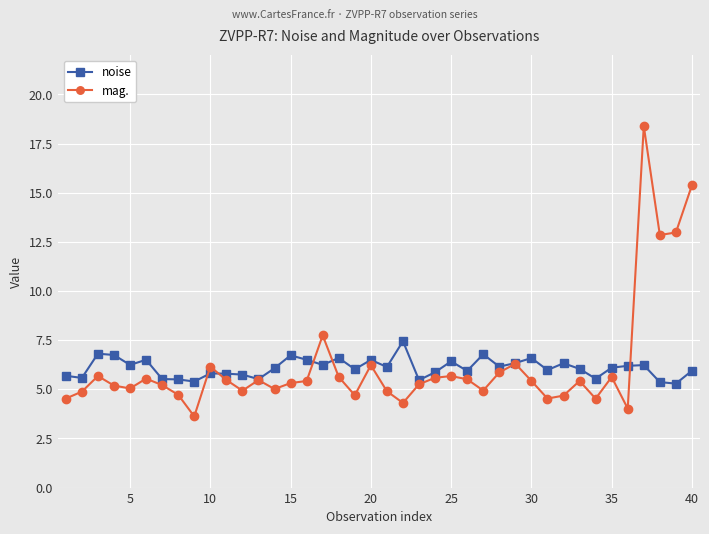

At how many categories does at least one series exceed 12?

4